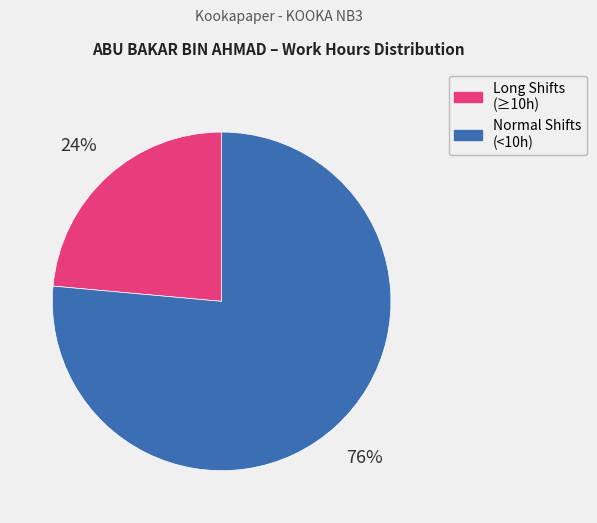

What is the smallest slice in the pie chart?

Long Shifts (≥10h)